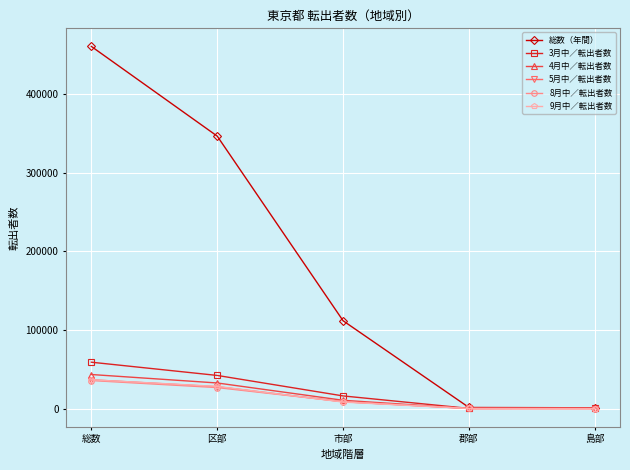

What is the label of the 4th point from the left?

郡部